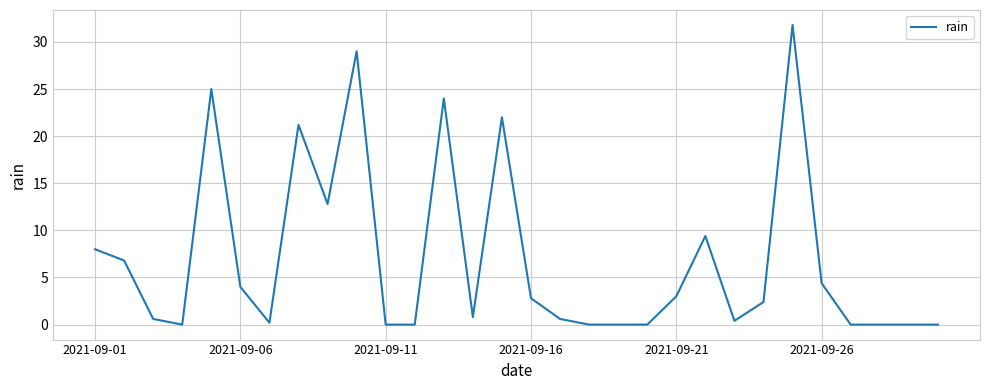

Count the number of data series in this chart.

1